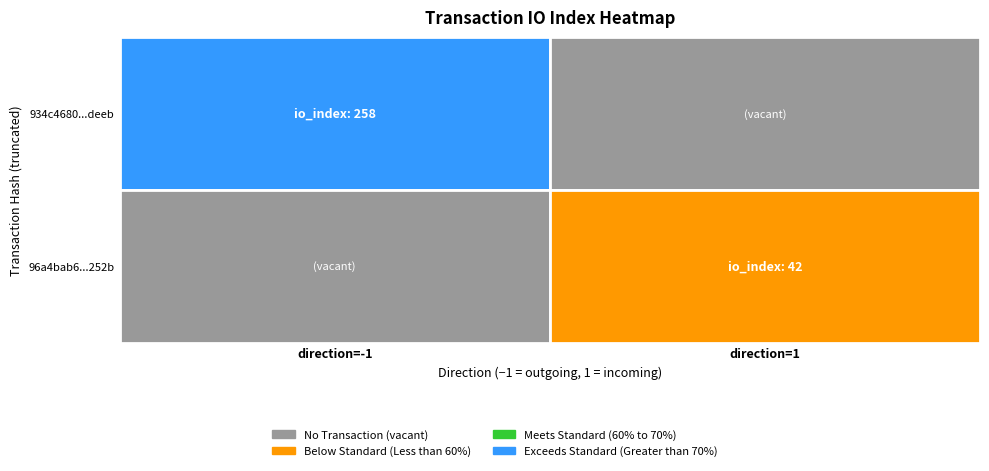

Reading left to right, extract all data points from this chart.

934c4680dfb838a9cc1b7a6d29e83fb0104deeb: direction=-1	io_index=258
96a4bab6122087f5422d29b8e7ee69e0337b252: direction=1	io_index=42